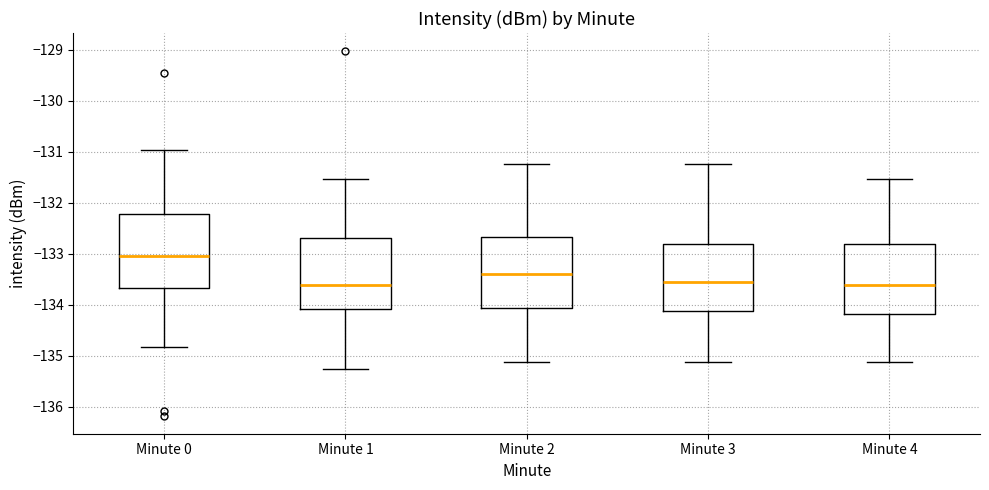

Reading left to right, transcribe this box plot: for each box, give where its median line is, the range the box spans, and where its two whiskers end, as read against the y-axis. The values are not printed on the chart, so give them approximately, as read against the axis.

Minute 0: median -133.1, box -133.7 to -132.2, whiskers -134.8 to -131.0
Minute 1: median -133.6, box -134.1 to -132.7, whiskers -135.3 to -131.5
Minute 2: median -133.4, box -134.1 to -132.7, whiskers -135.1 to -131.2
Minute 3: median -133.6, box -134.1 to -132.8, whiskers -135.1 to -131.2
Minute 4: median -133.6, box -134.2 to -132.8, whiskers -135.1 to -131.5